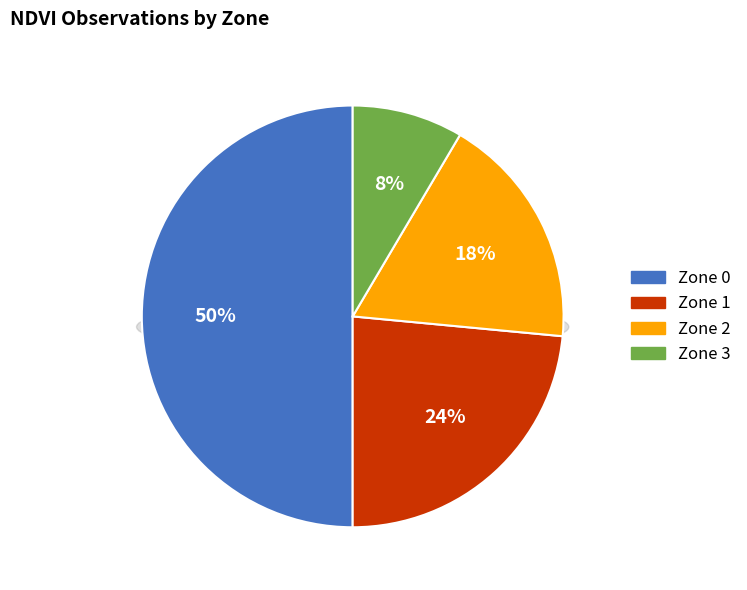

Count the number of slices in the pie.

4